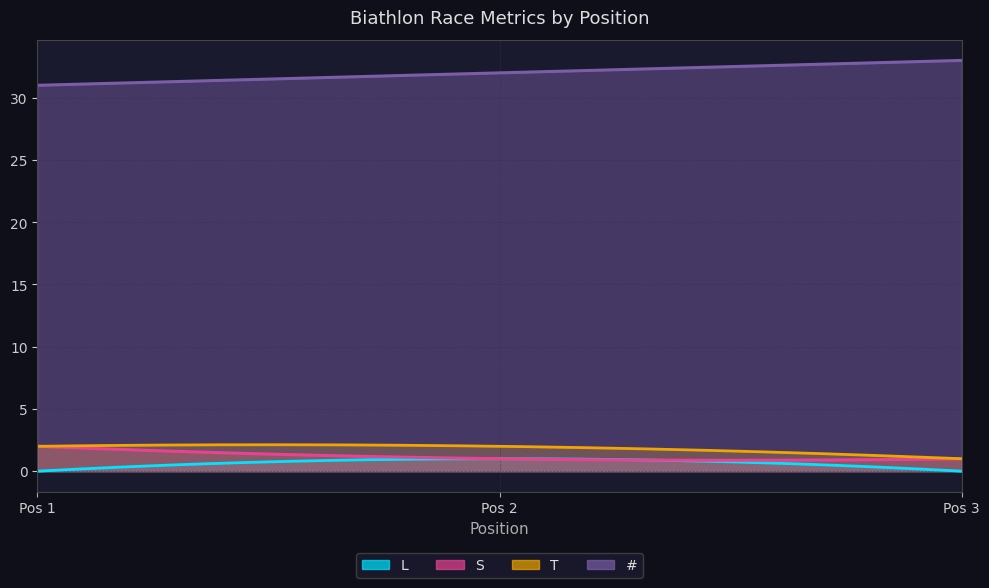

Reading right to left, transcribe all the data shown in this chart.

L: 0	1	0
S: 1	1	2
T: 1	2	2
#: 33	32	31